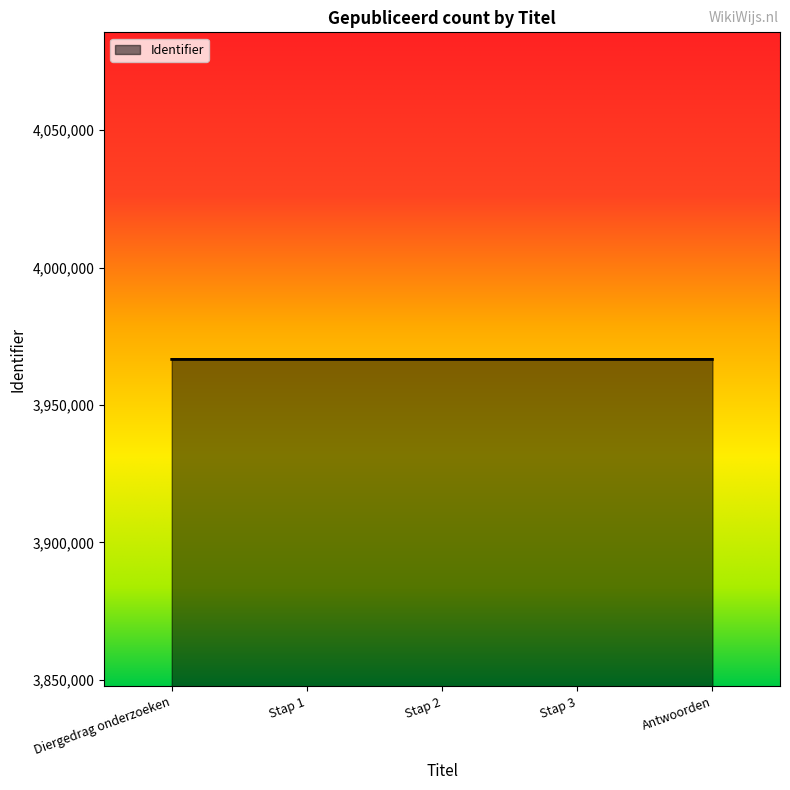

The value at Antwoorden is 1694648. True or false?

False